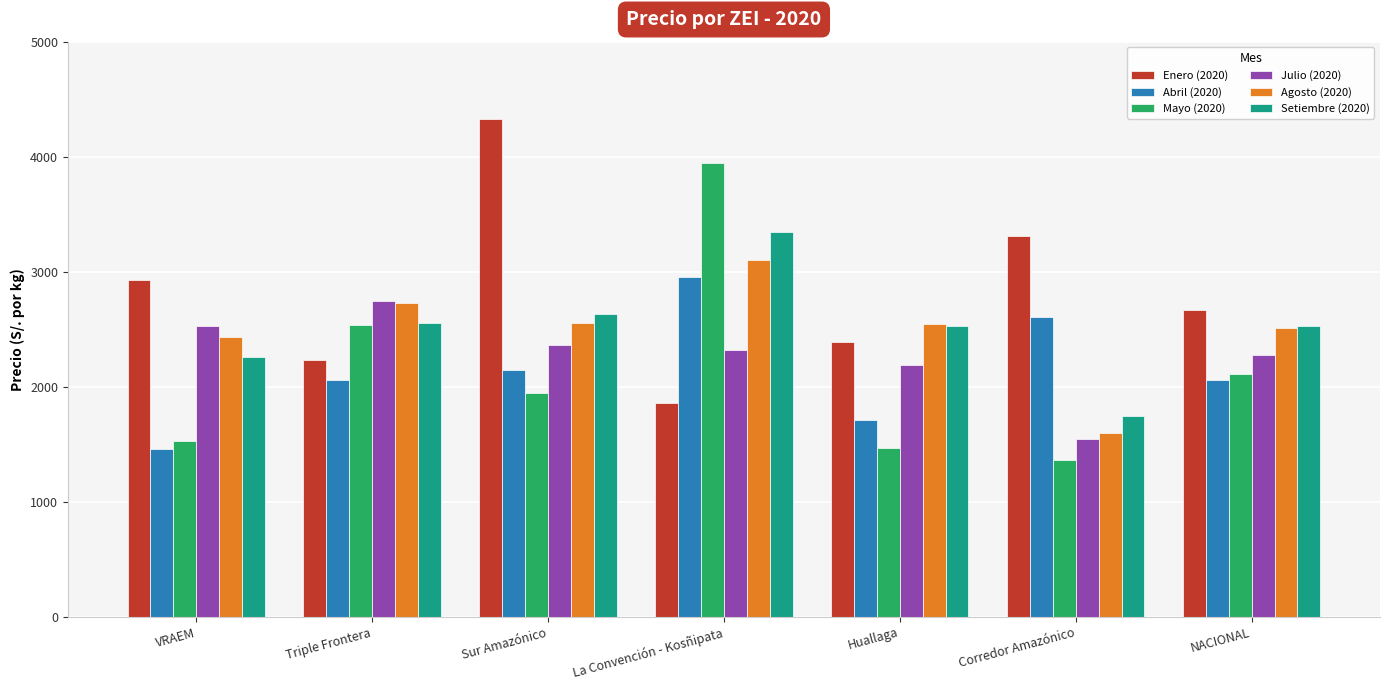

Which category has the lowest value across all series?

Corredor Amazónico